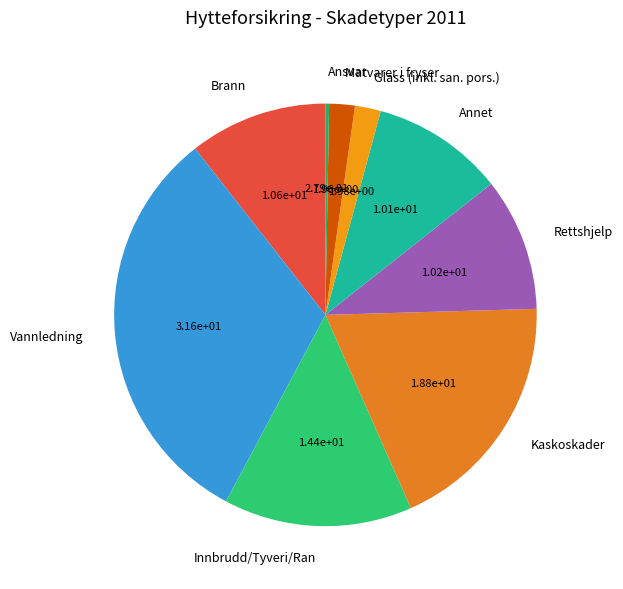

Does Annet represent more than half of the total?

No